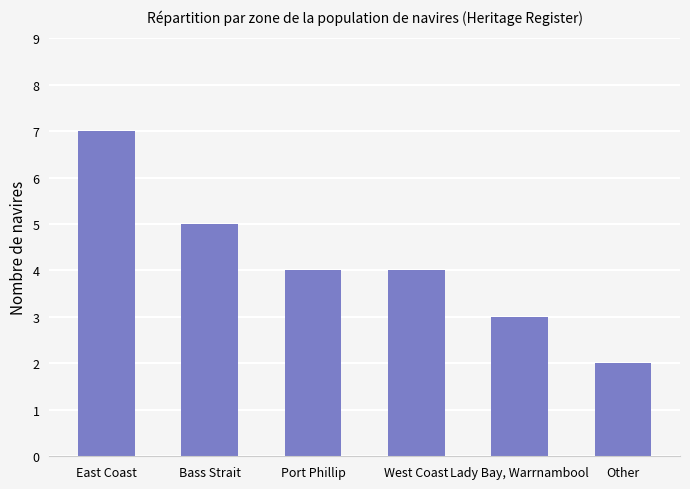

Does the chart contain stacked bars?

No